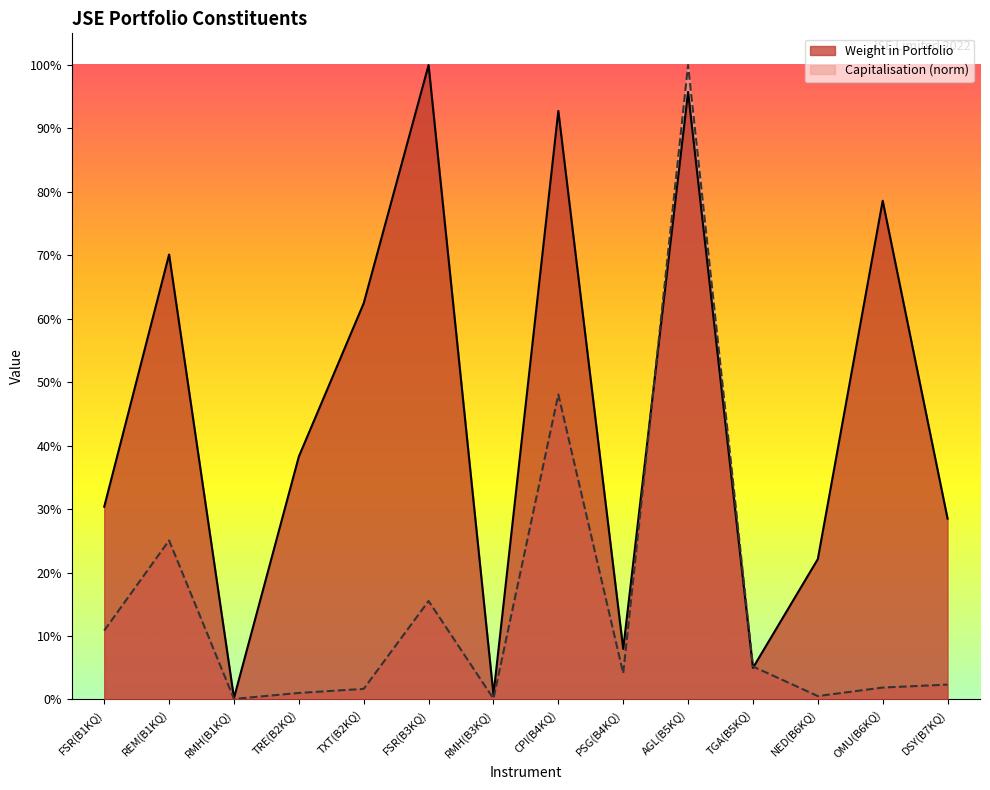

Between REM(B1KQ) and RMH(B1KQ), which series saw the biggest shift?

Weight in Portfolio